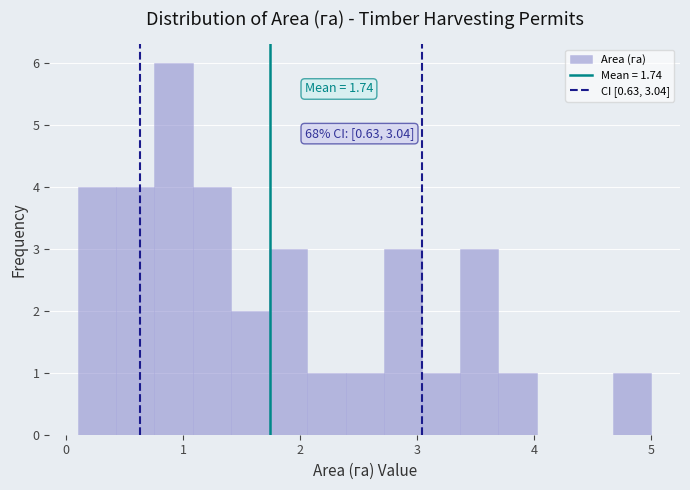

Around what value on the x-axis is the tallest bar? Give the approximate position of its centre, as read against the axis.

0.9